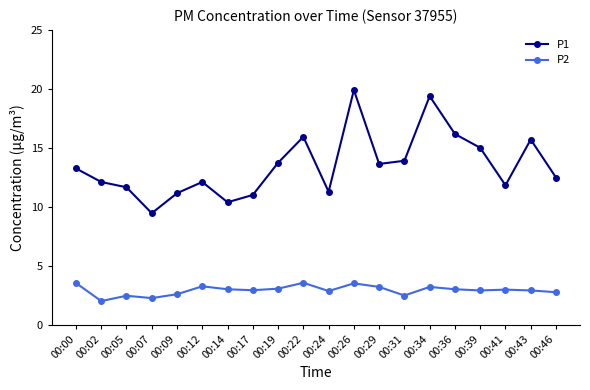

True or false: P1 and P2 cross at least once.

False